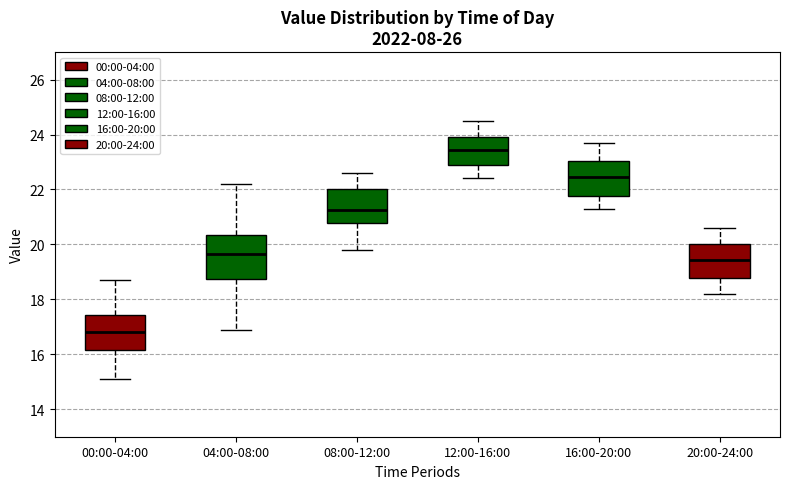

Reading left to right, transcribe this box plot: for each box, give where its median line is, the range the box spans, and where its two whiskers end, as read against the y-axis. The values are not printed on the chart, so give them approximately, as read against the axis.

00:00-04:00: median 16.8, box 16.2 to 17.4, whiskers 15.2 to 18.8
04:00-08:00: median 19.6, box 18.8 to 20.4, whiskers 17.0 to 22.2
08:00-12:00: median 21.2, box 20.8 to 22.0, whiskers 19.8 to 22.6
12:00-16:00: median 23.4, box 22.8 to 24.0, whiskers 22.4 to 24.6
16:00-20:00: median 22.4, box 21.8 to 23.0, whiskers 21.4 to 23.8
20:00-24:00: median 19.4, box 18.8 to 20.0, whiskers 18.2 to 20.6